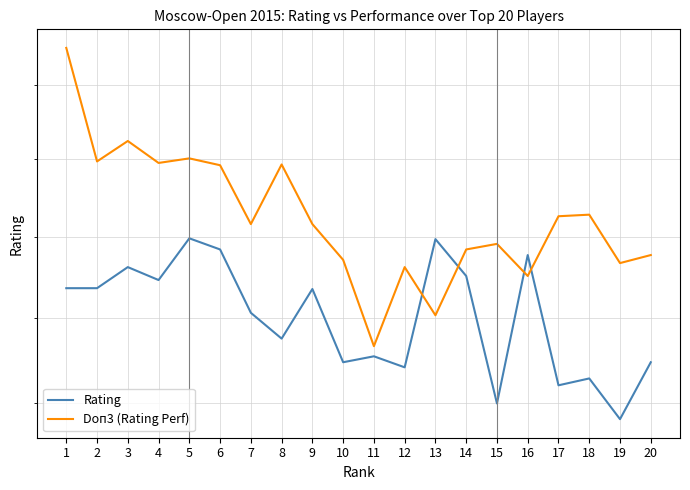

Reading left to right, extract all data points from this chart.

Rating: 1=2236	2=2236	3=2262	4=2246	5=2298	6=2284	7=2206	8=2175	9=2235	10=2147	11=2154	12=2141	13=2297	14=2251	15=2099	16=2277	17=2120	18=2128	19=2081	20=2147
Doп3 (Rating Perf): 1=2551	2=2397	3=2424	4=2395	5=2401	6=2392	7=2316	8=2393	9=2316	10=2271	11=2166	12=2262	13=2203	14=2284	15=2291	16=2251	17=2326	18=2328	19=2267	20=2277